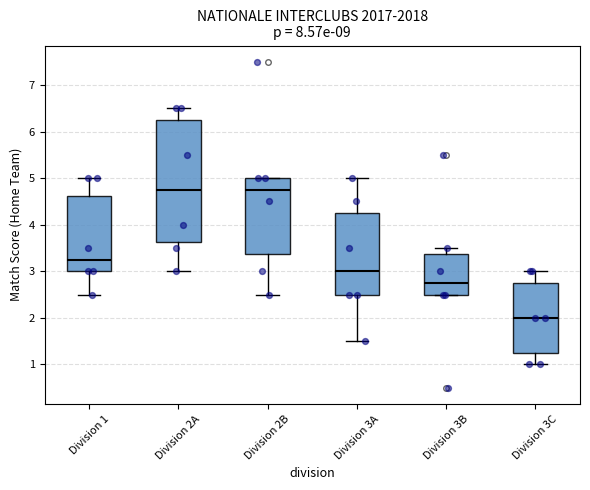

Reading left to right, read every box against the y-axis: the position of its median line, the range the box covers, and the ends of its whiskers. The values are not printed on the chart, so give them approximately, as read against the axis.

Division 1: median 3.3, box 3.0 to 4.6, whiskers 2.5 to 5.0
Division 2A: median 4.8, box 3.6 to 6.3, whiskers 3.0 to 6.5
Division 2B: median 4.8, box 3.4 to 5.0, whiskers 2.5 to 5.0
Division 3A: median 3.0, box 2.5 to 4.3, whiskers 1.5 to 5.0
Division 3B: median 2.8, box 2.5 to 3.4, whiskers 2.5 to 3.5
Division 3C: median 2.0, box 1.3 to 2.8, whiskers 1.0 to 3.0